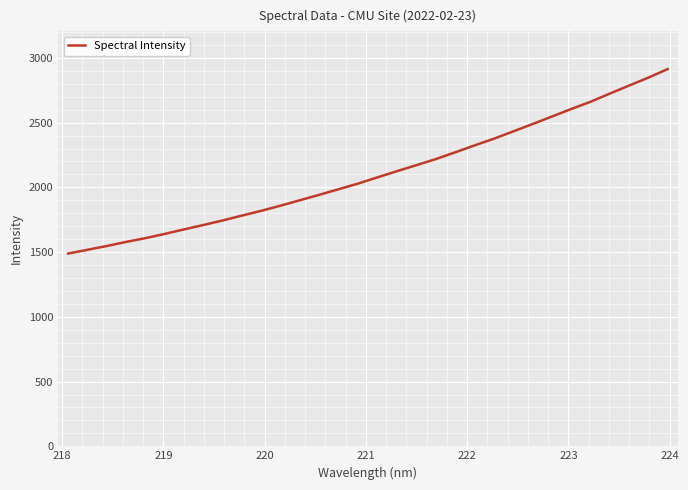

What is the smallest value displayed?

1488.8